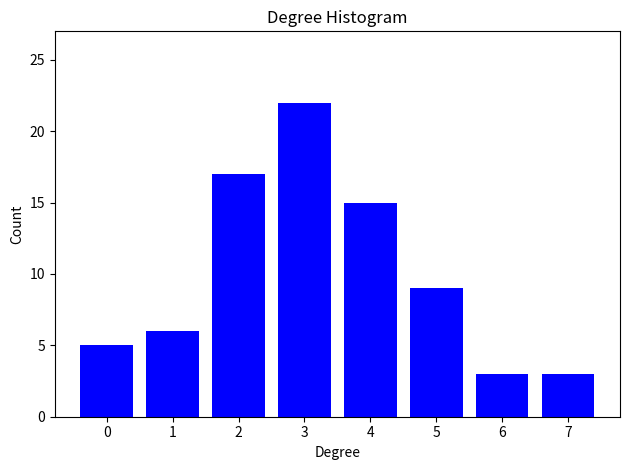

Reading left to right, what are all the values shown in this chart?

5	6	17	22	15	9	3	3